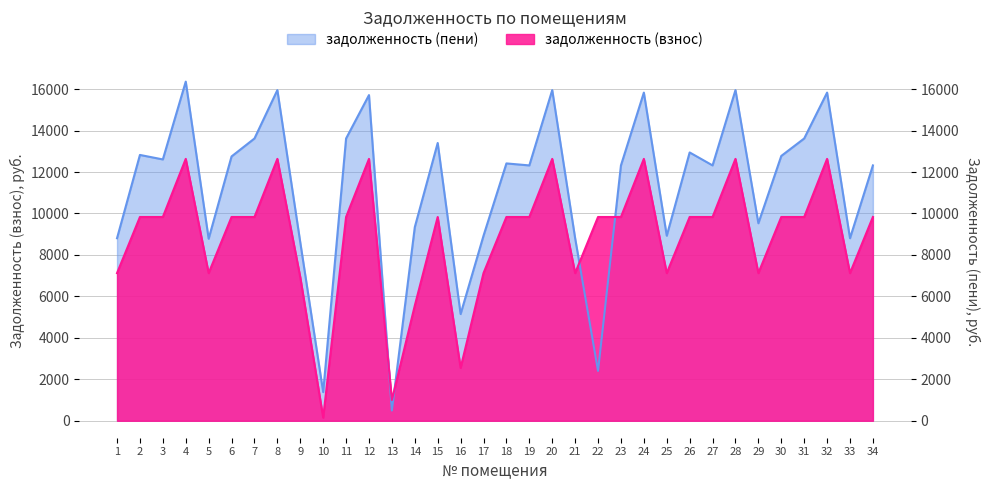

How many lines are shown in the chart?

2